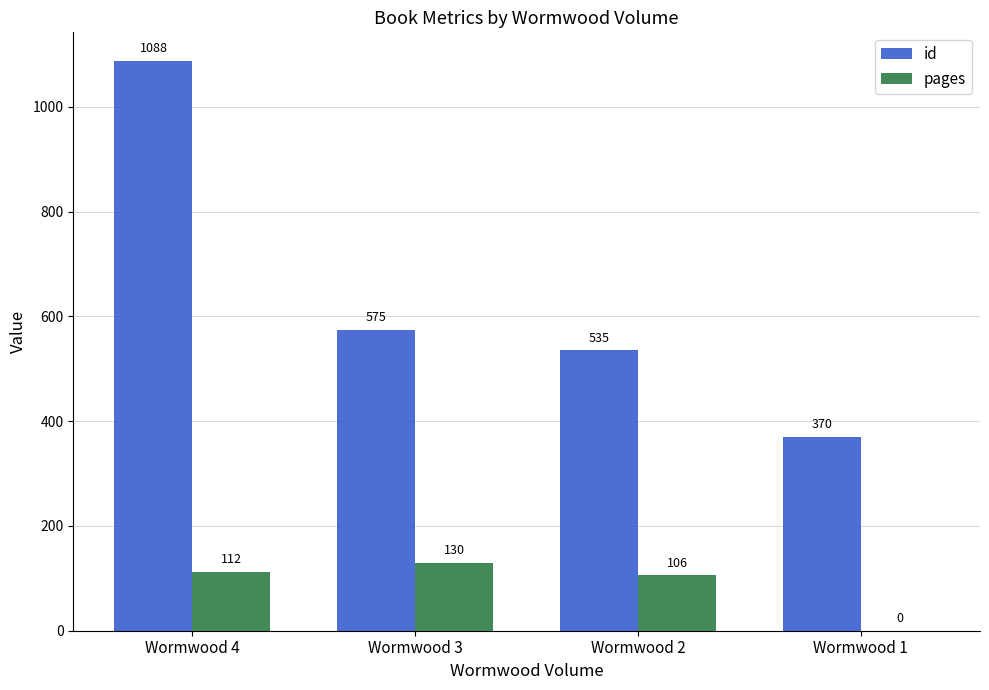

Are the bars horizontal?

No